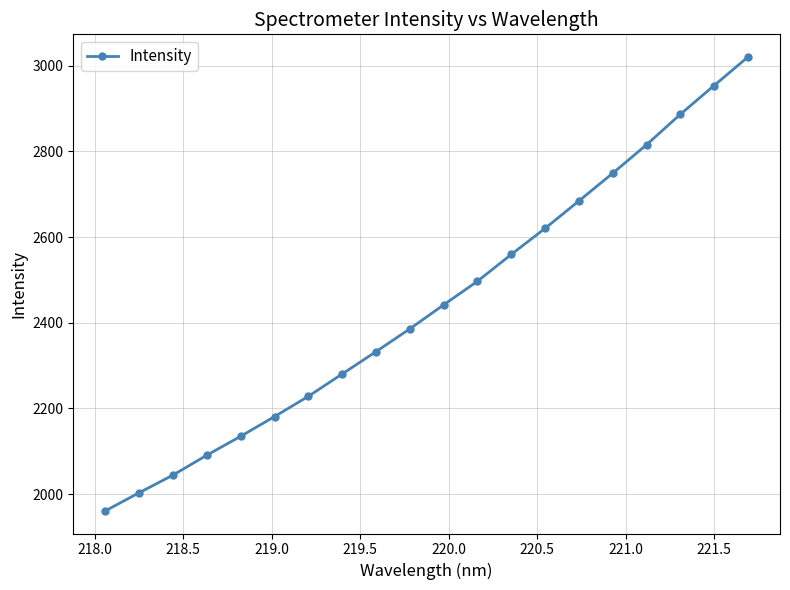

What is the average value?

2443.4